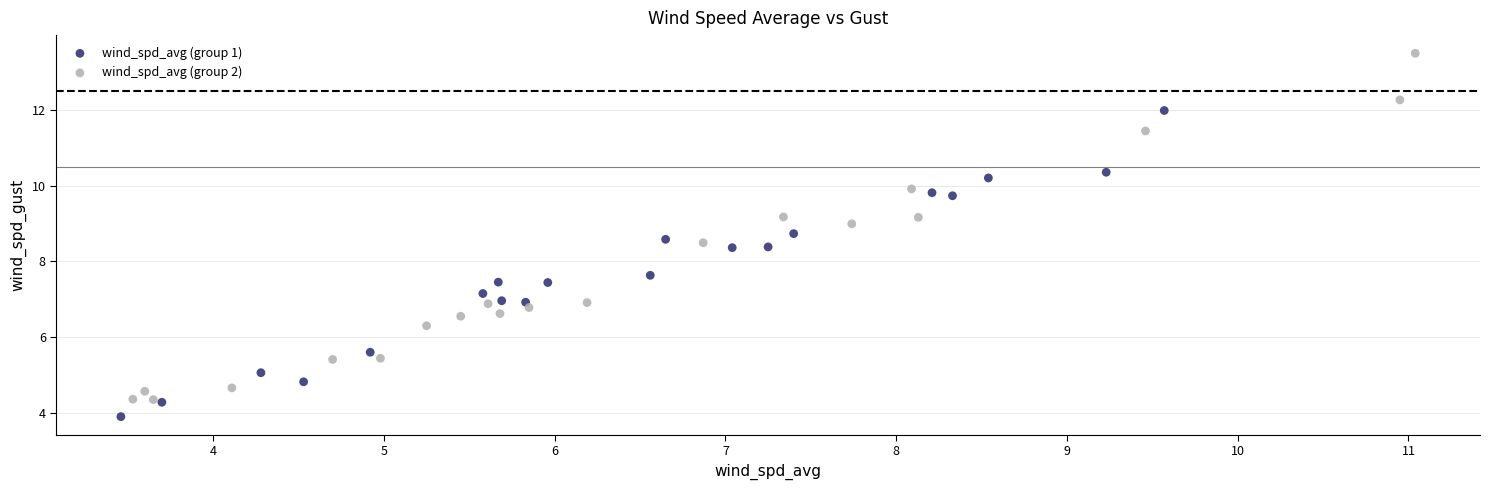

Which series has the largest Y range (max minus min)?

wind_spd_avg (group 2)